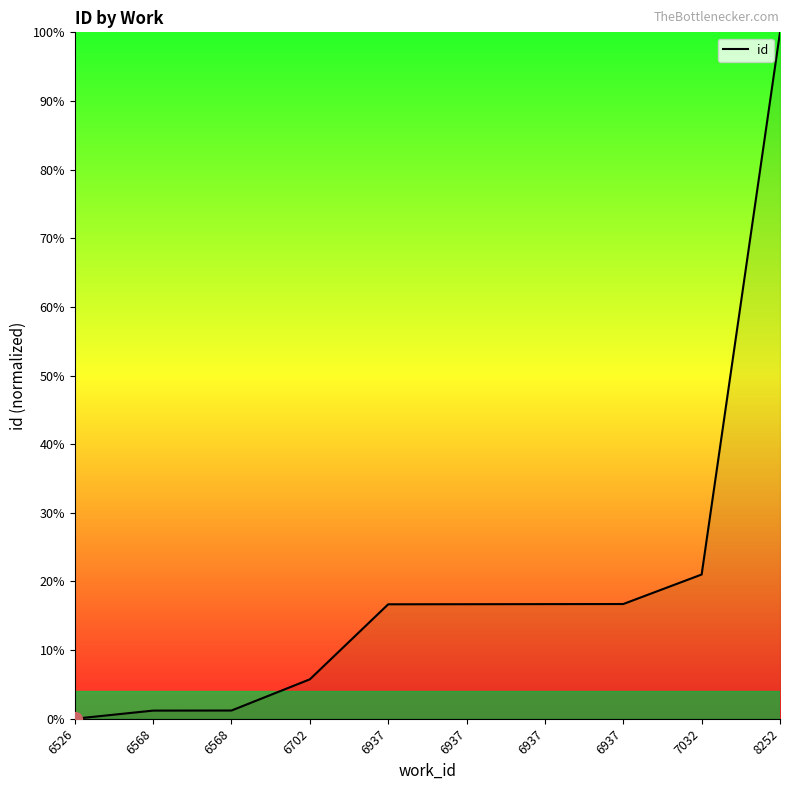

Reading right to left, transcribe all the data shown in this chart.

8252=100.0	7032=21.0	6937=16.7	6937=16.7	6937=16.7	6937=16.7	6702=5.7	6568=1.2	6568=1.2	6526=0.0